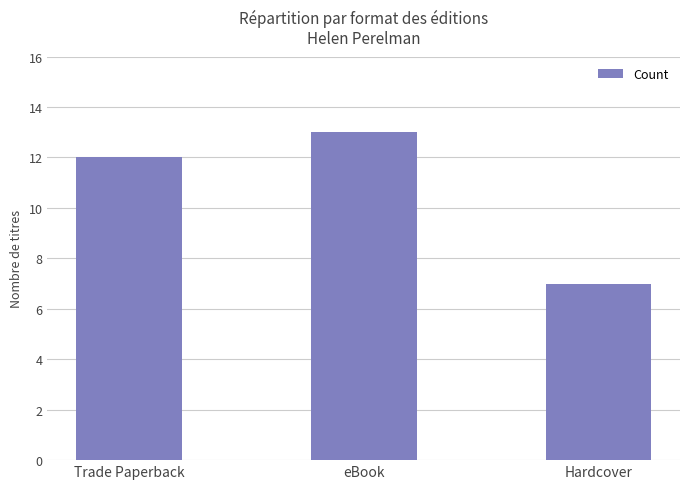

Count the number of data series in this chart.

1